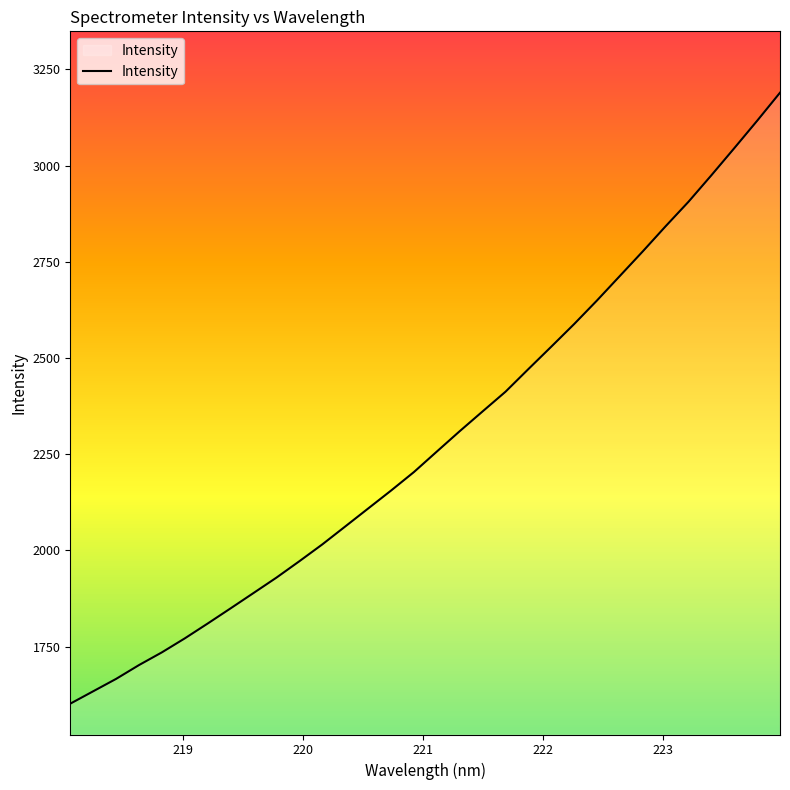

What is the difference between the maximum and minimum values?

1587.6